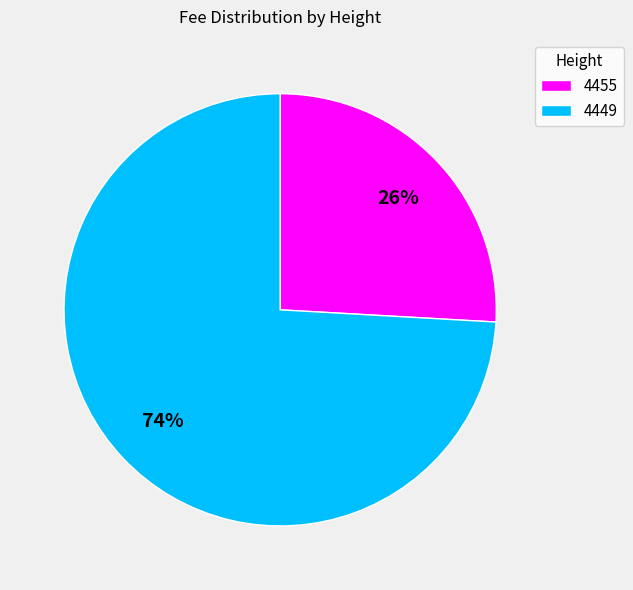

Is it true that 4455 is 14% of the pie?

False